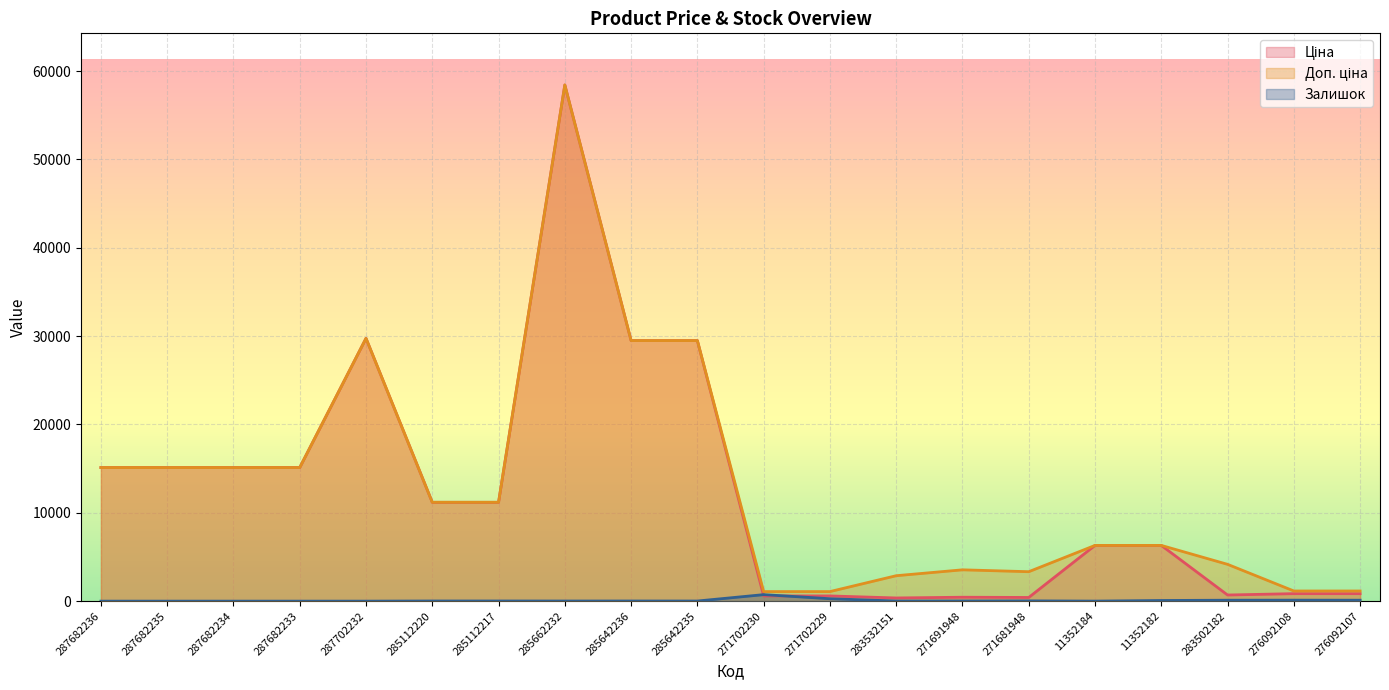

What is the value of the Доп. ціна point at the 16th from the left?

6308.8